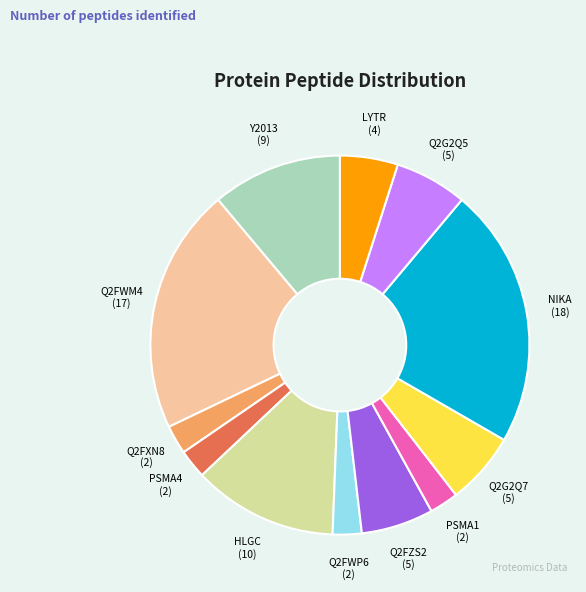

Does any single category account for the majority?

No